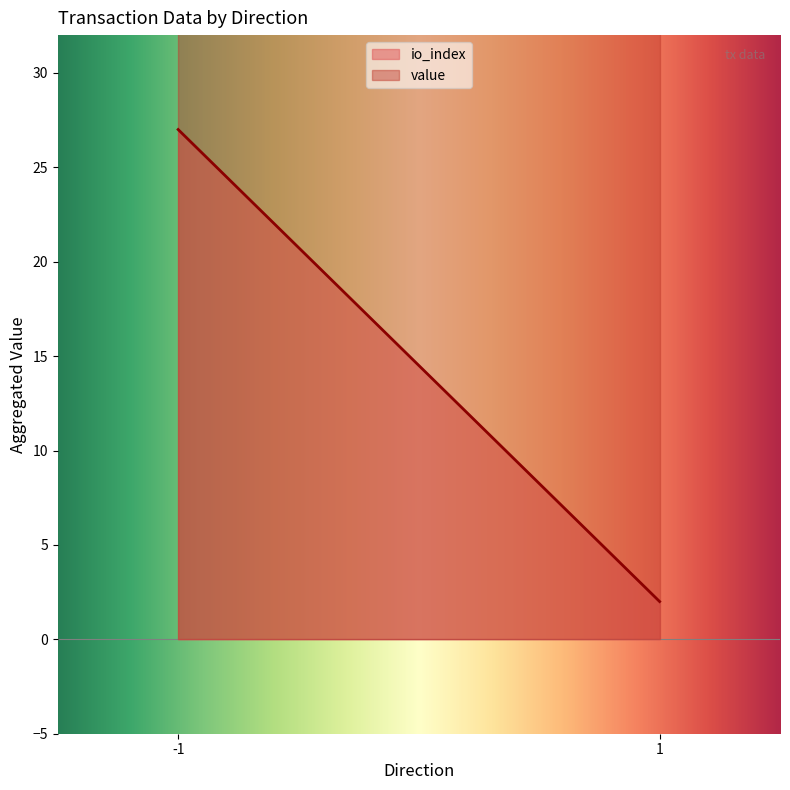

What are all the series names shown in the legend?

io_index, value